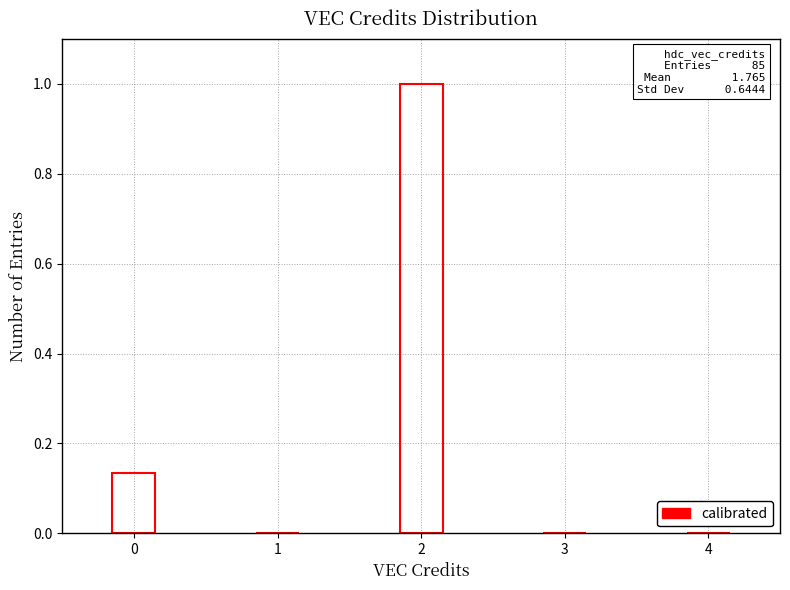

Read the value at 2.

1.0